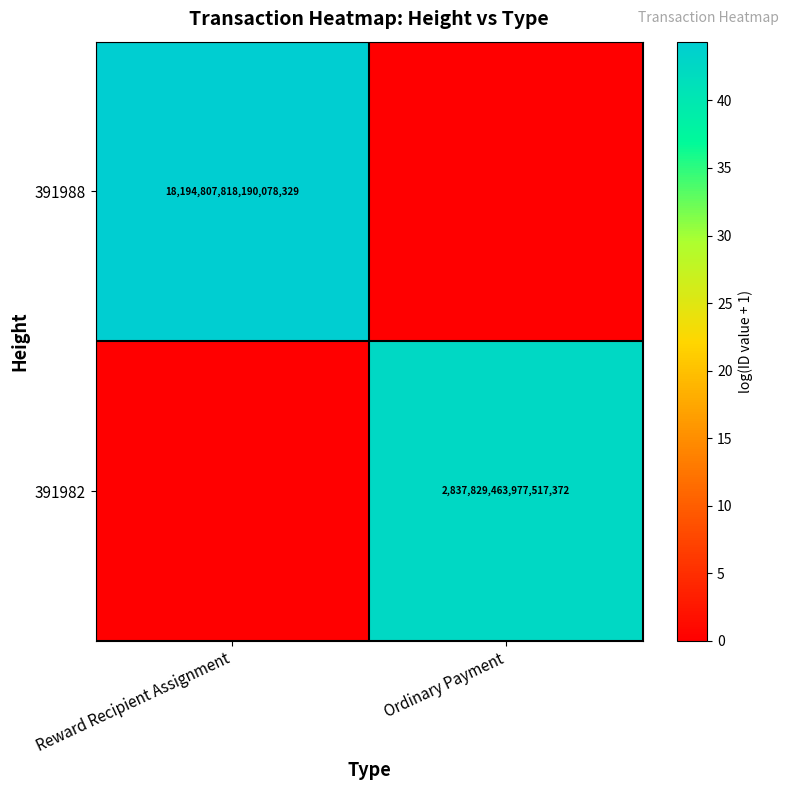

Which category has the highest value across all series?

Reward Recipient Assignment